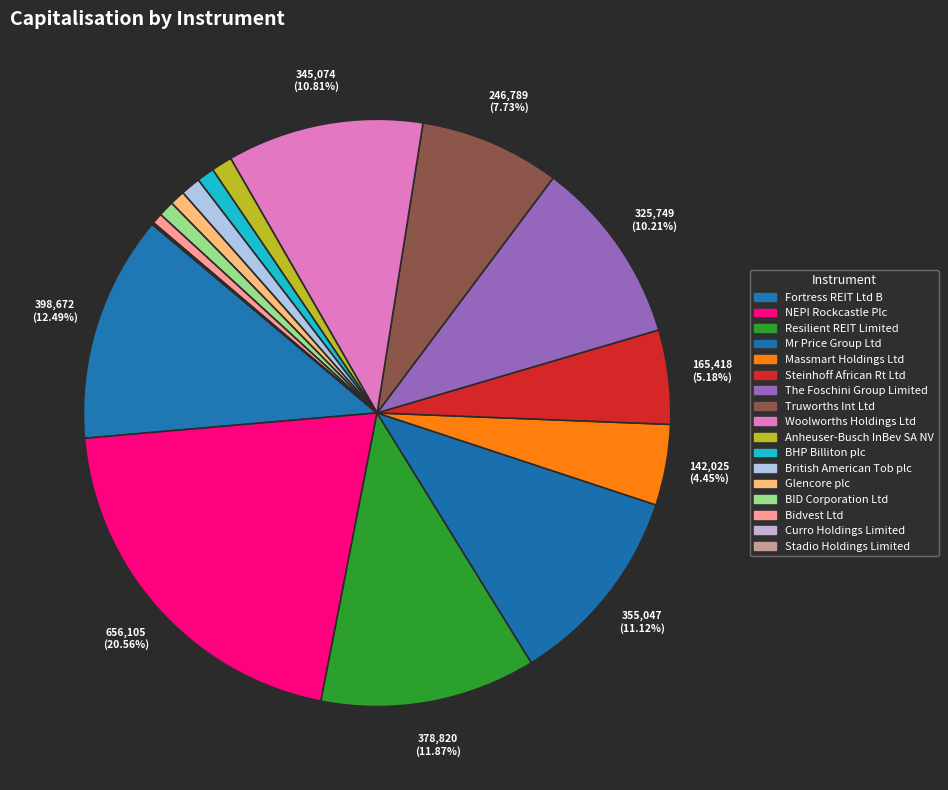

How many segments does this pie chart have?

17